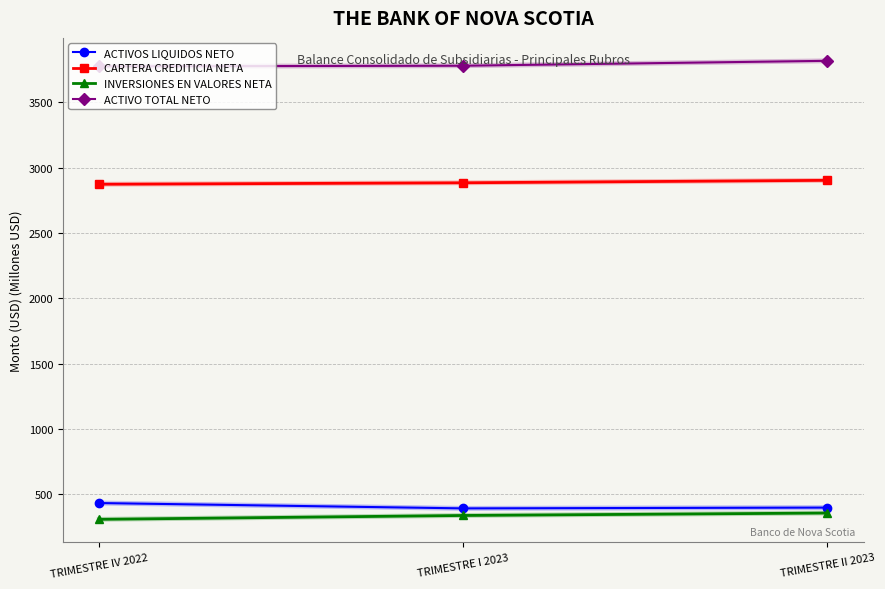

How many lines are shown in the chart?

4